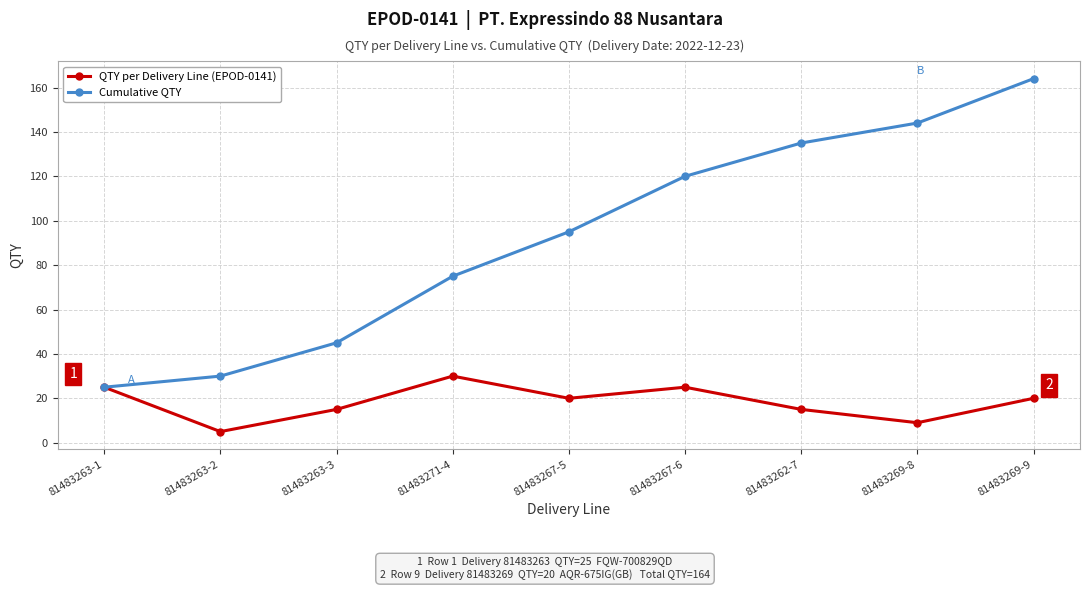

True or false: Cumulative QTY has more than 0 interior local peaks.

False